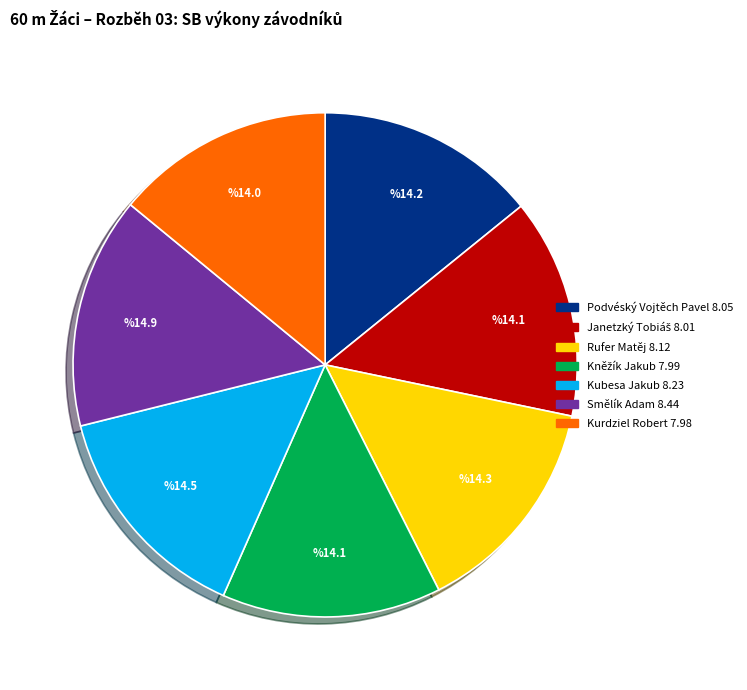

Is there any slice that represents more than half of the pie?

No